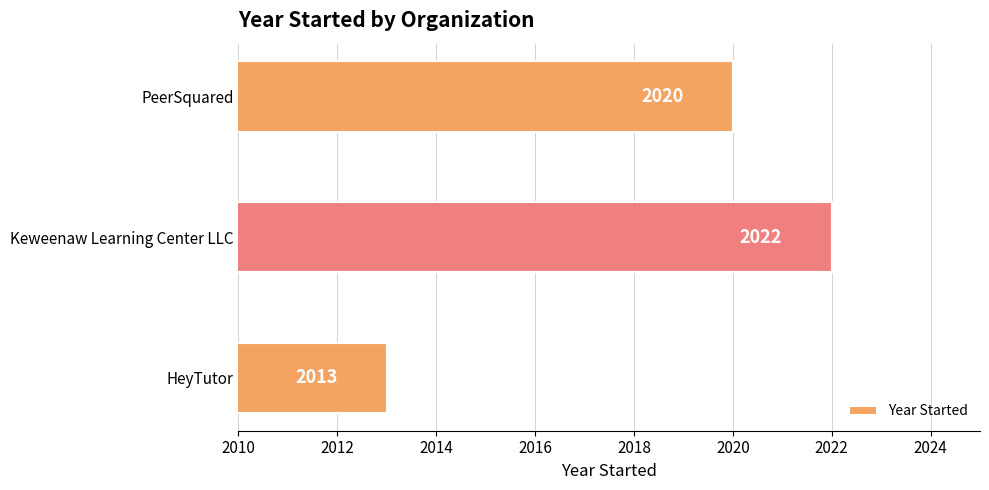

Reading bottom to top, transcribe all the data shown in this chart.

HeyTutor=2013	Keweenaw Learning Center LLC=2022	PeerSquared=2020